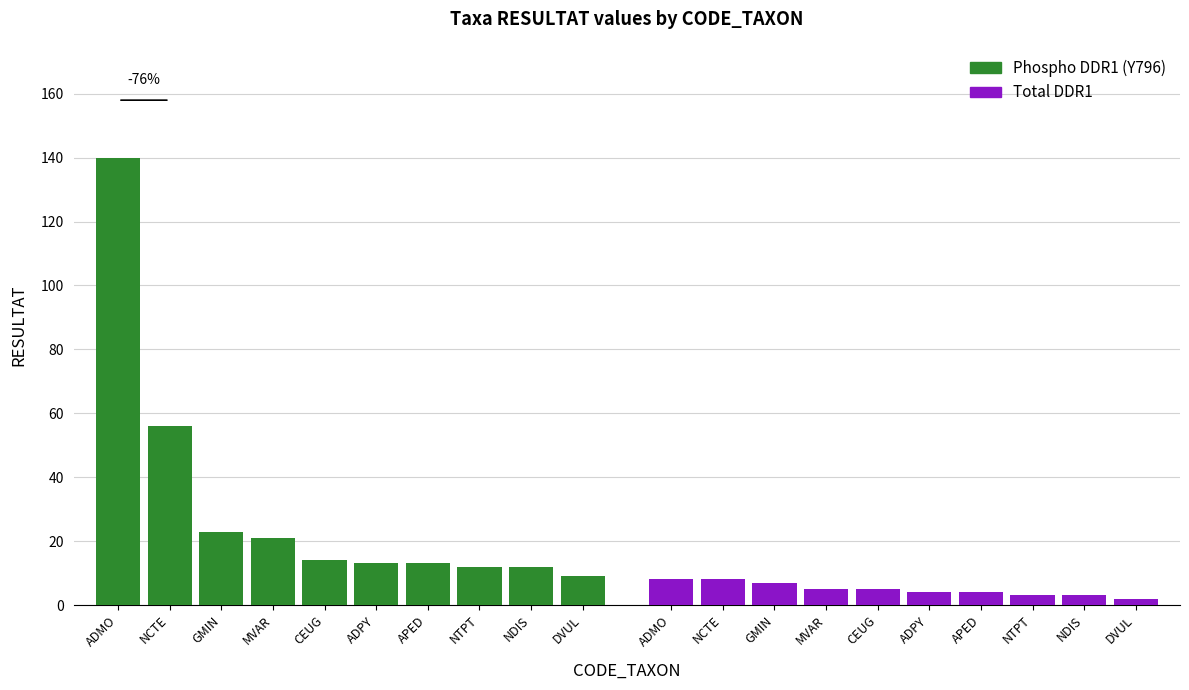

What is the difference between the highest and lowest values at ADPY?

9